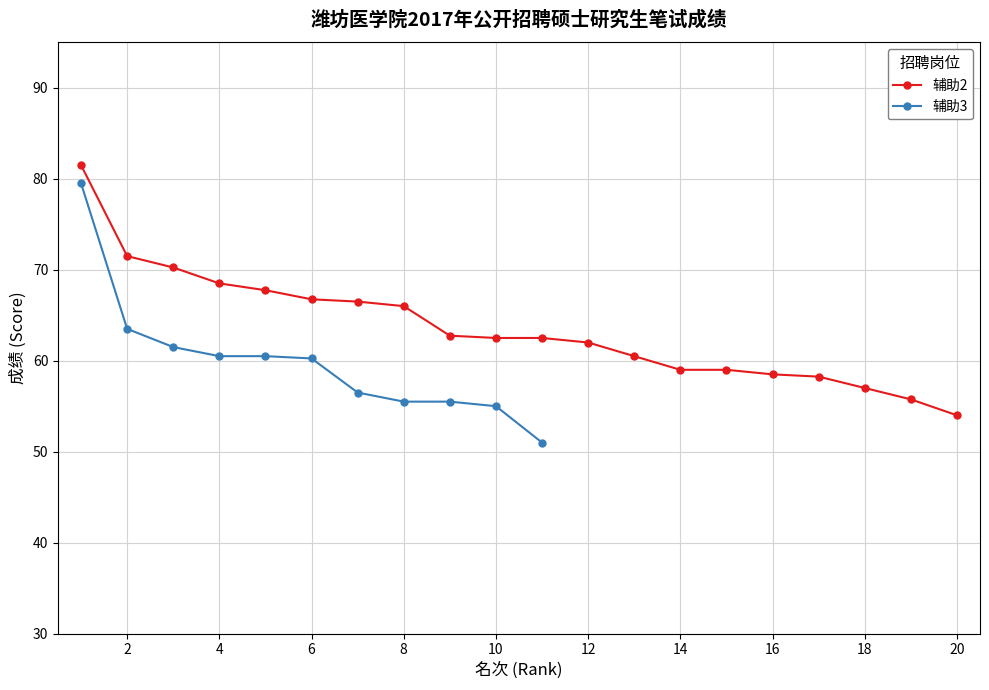

What is the highest value of the 辅助2 series?

81.5